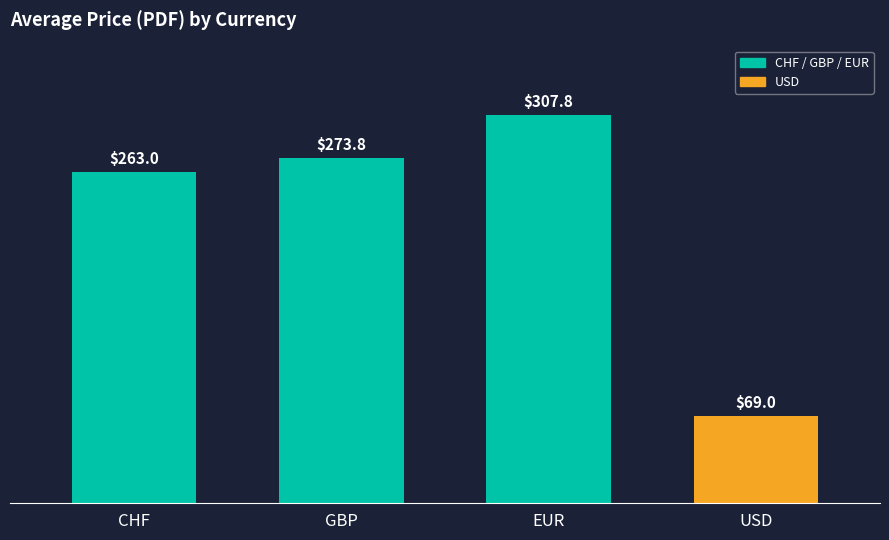

What is the maximum value shown in the chart?

307.8